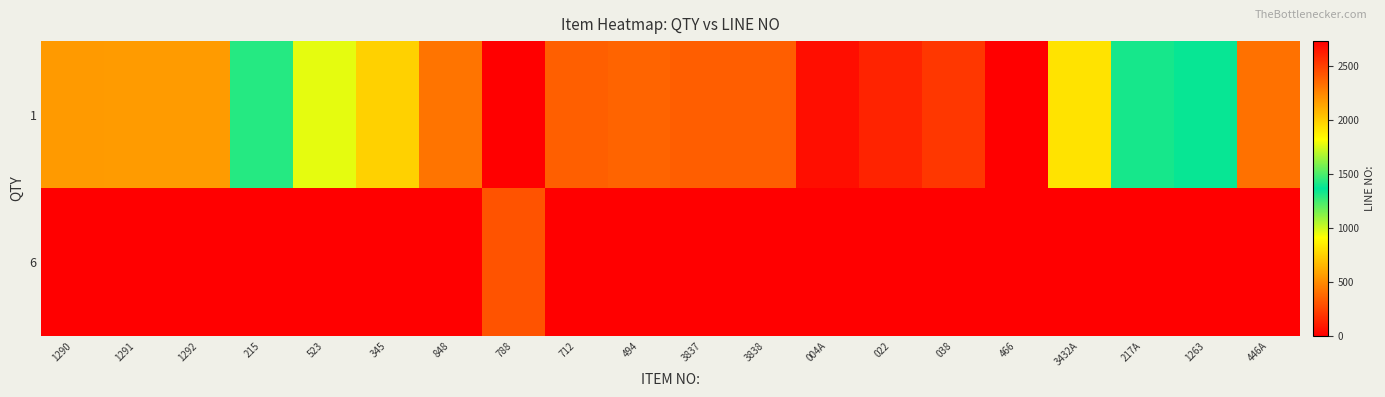

List the series in order of their overall mean, lowest first.

6, 1